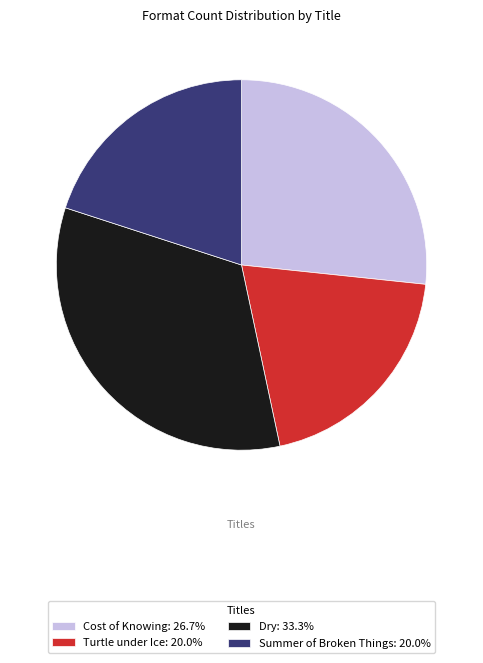

Does any single category account for the majority?

No